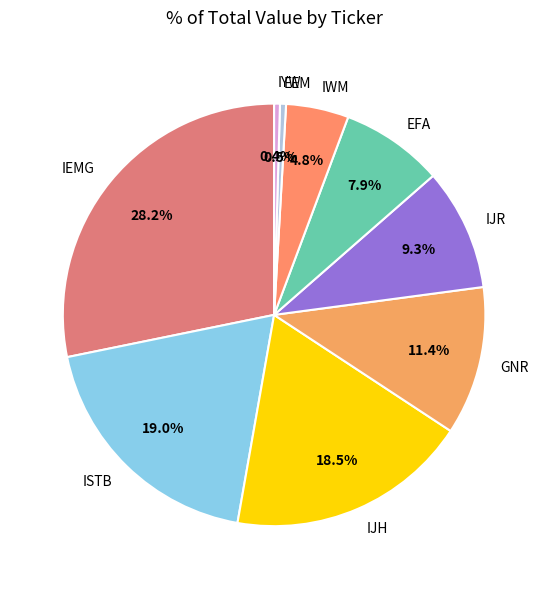

What percentage is the EFA slice, to the nearest percent?

8%